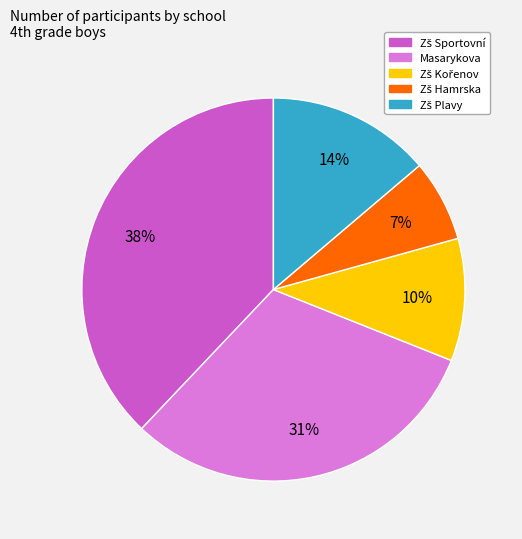

To the nearest percent, what is the difference between the largest and smallest slice percentages?

31%